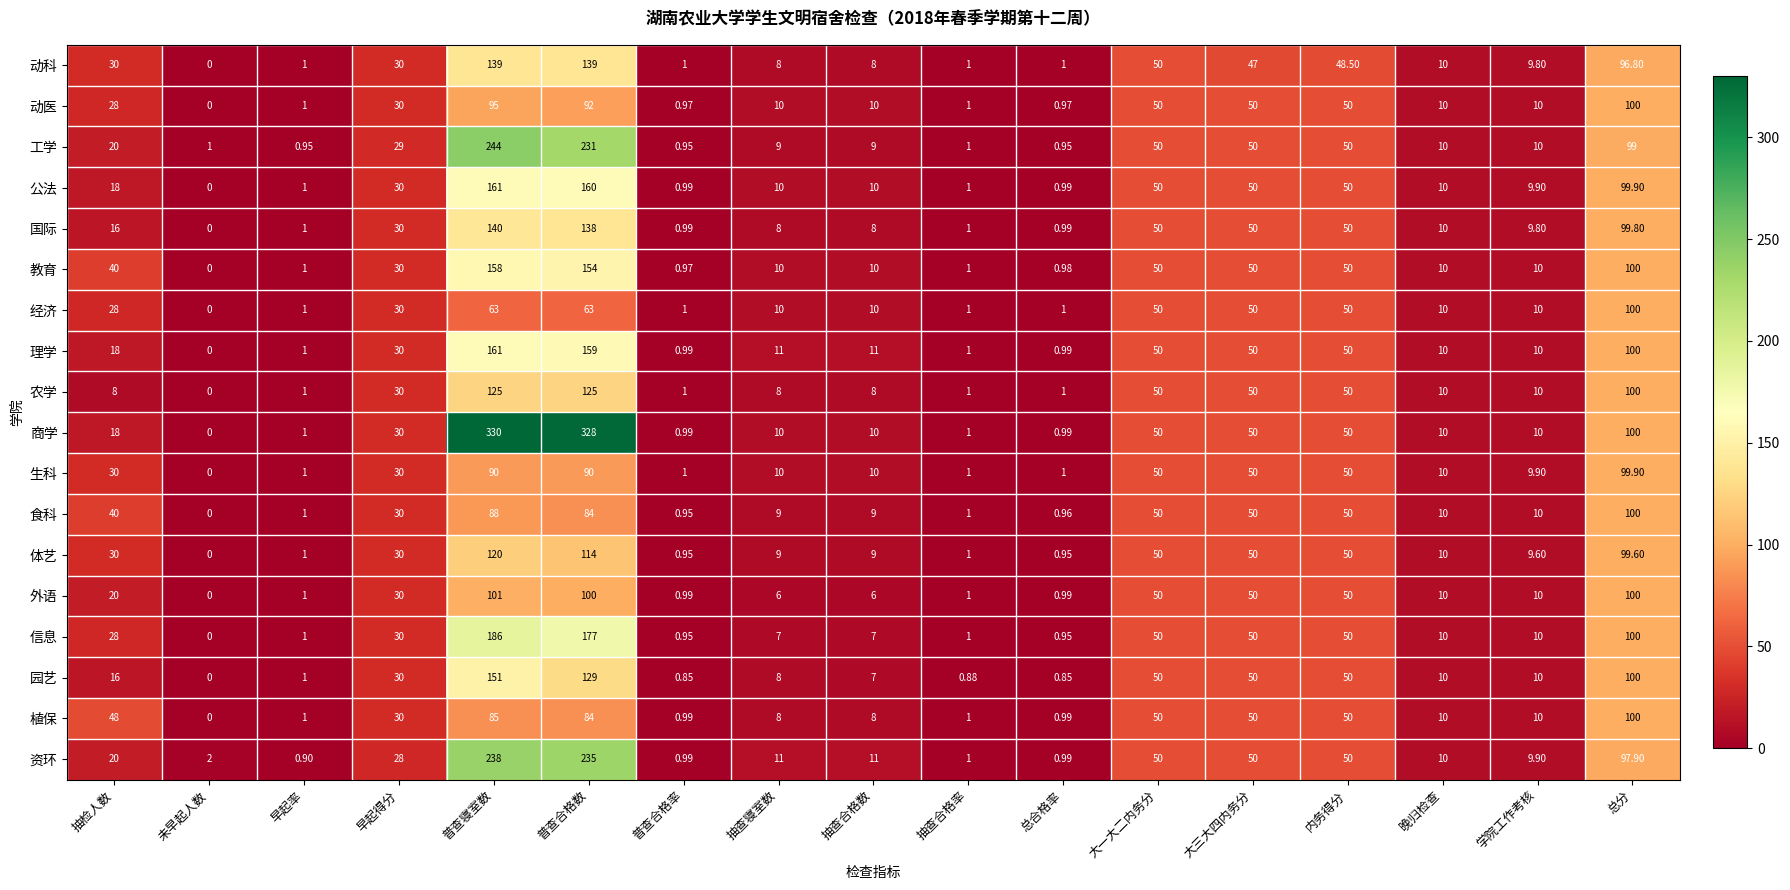

At how many categories does at least one series exceed 14?

8